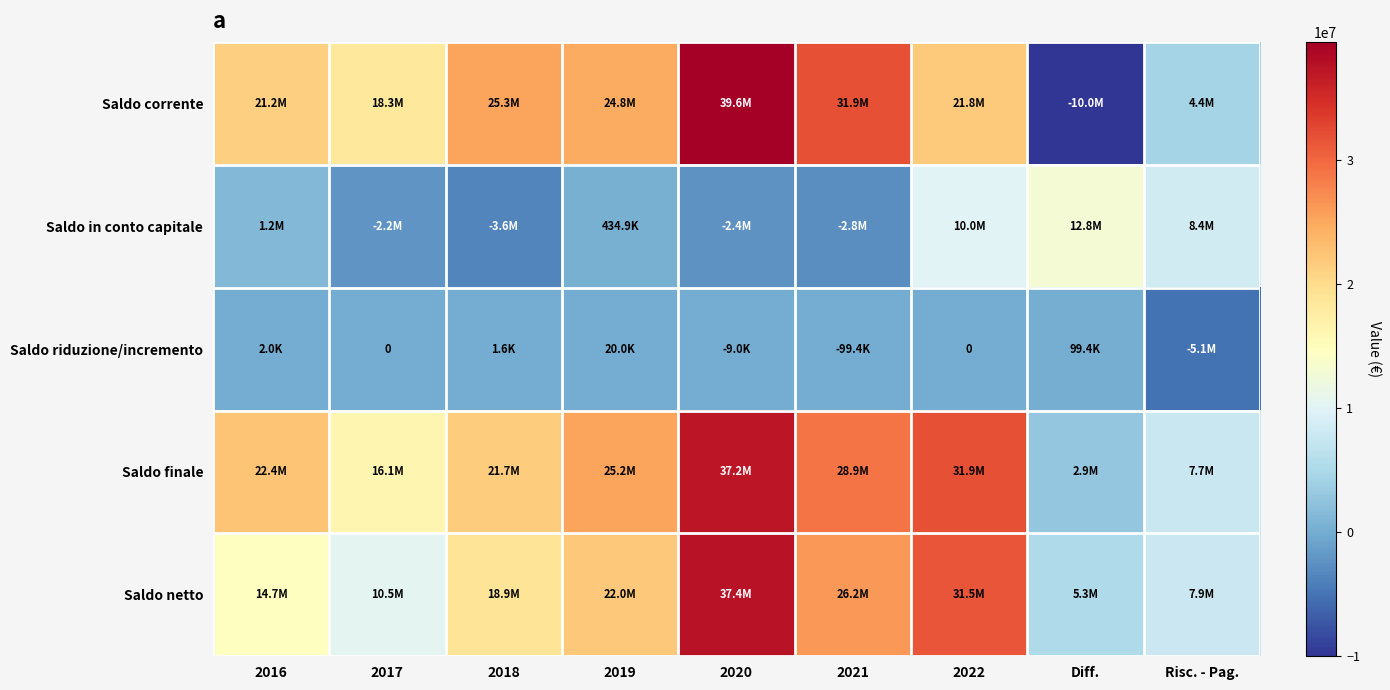

Is it true that Saldo finale equals 31857778.3 at 2022?

True